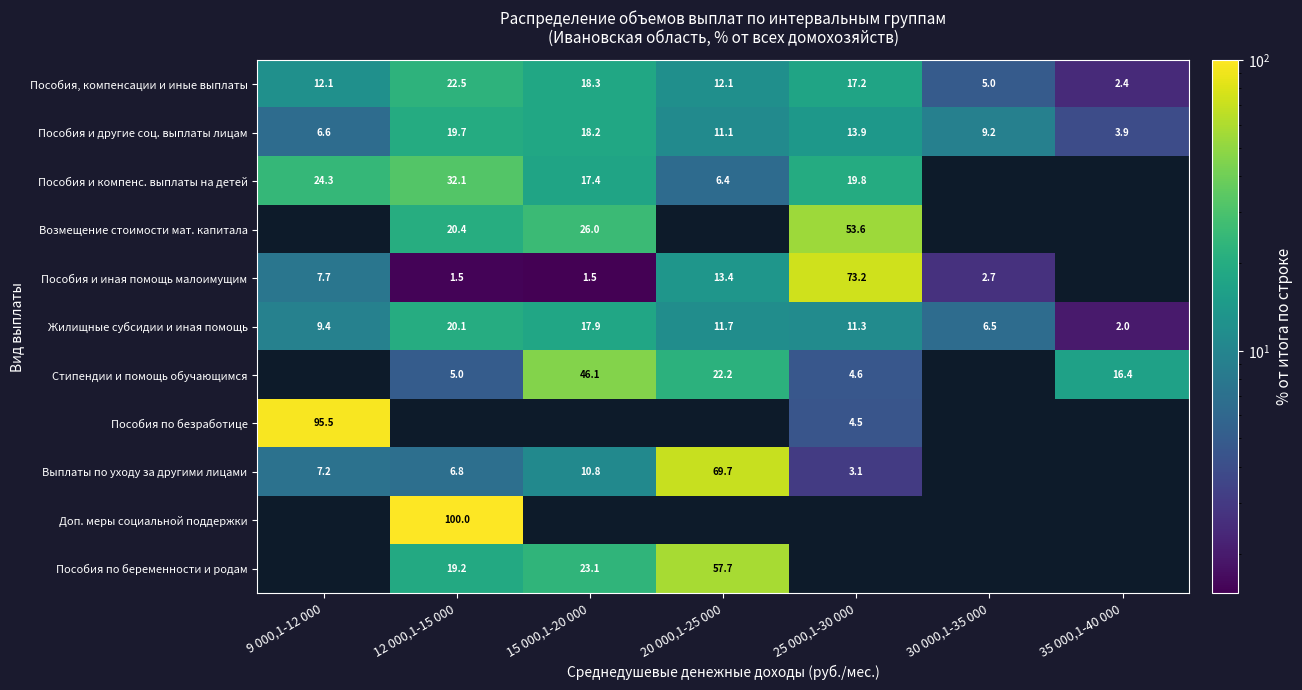

How many categories are shown in the chart?

7